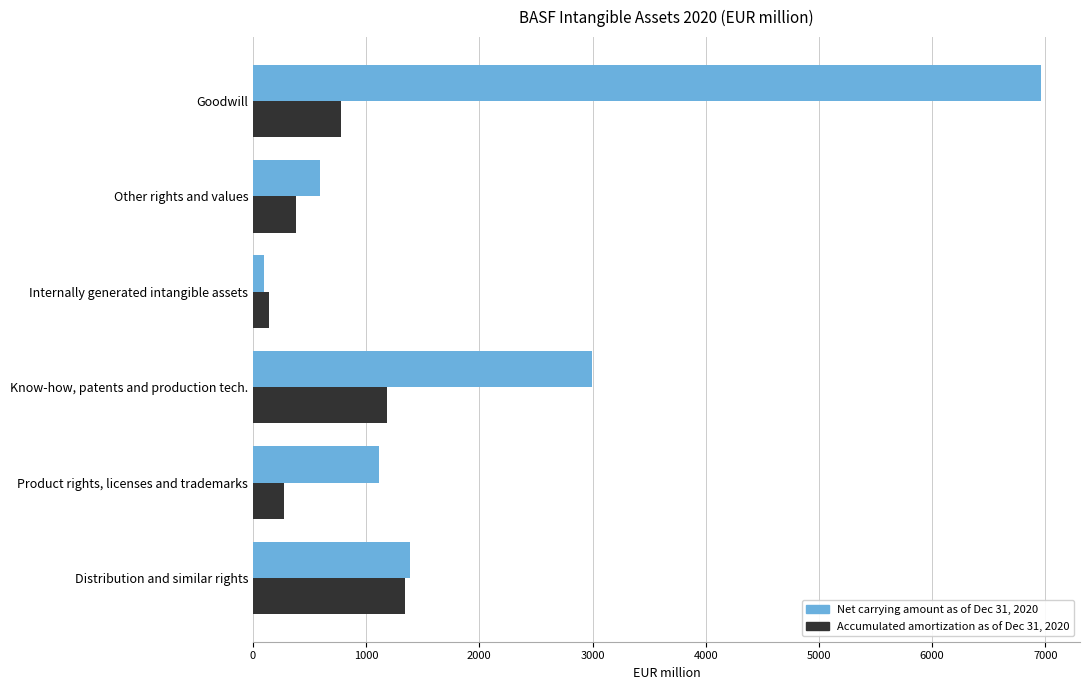

True or false: Net carrying amount as of Dec 31, 2020 has a value of 914 at Other rights and values.

False